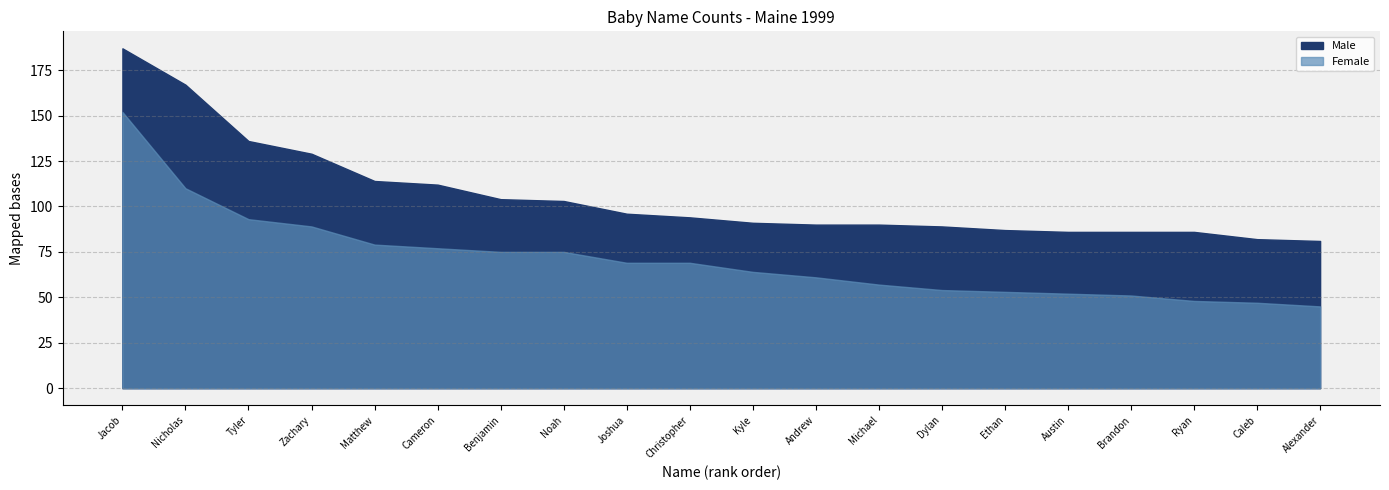

True or false: Female has more than 0 points higher than both neighbors.

False